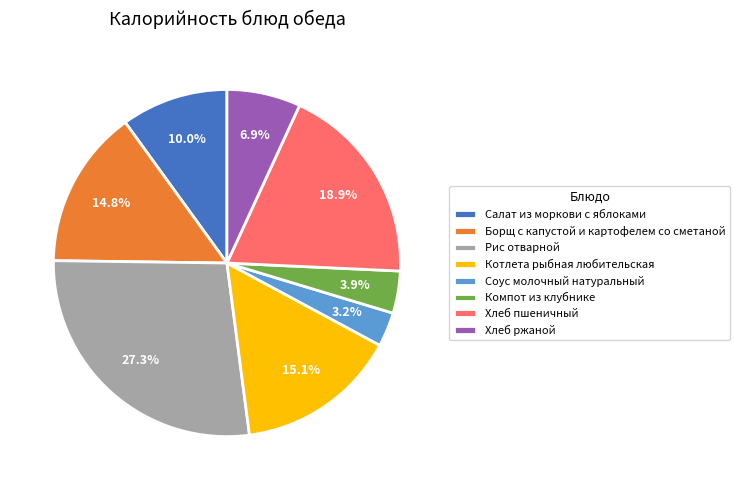

Does any single category account for the majority?

No